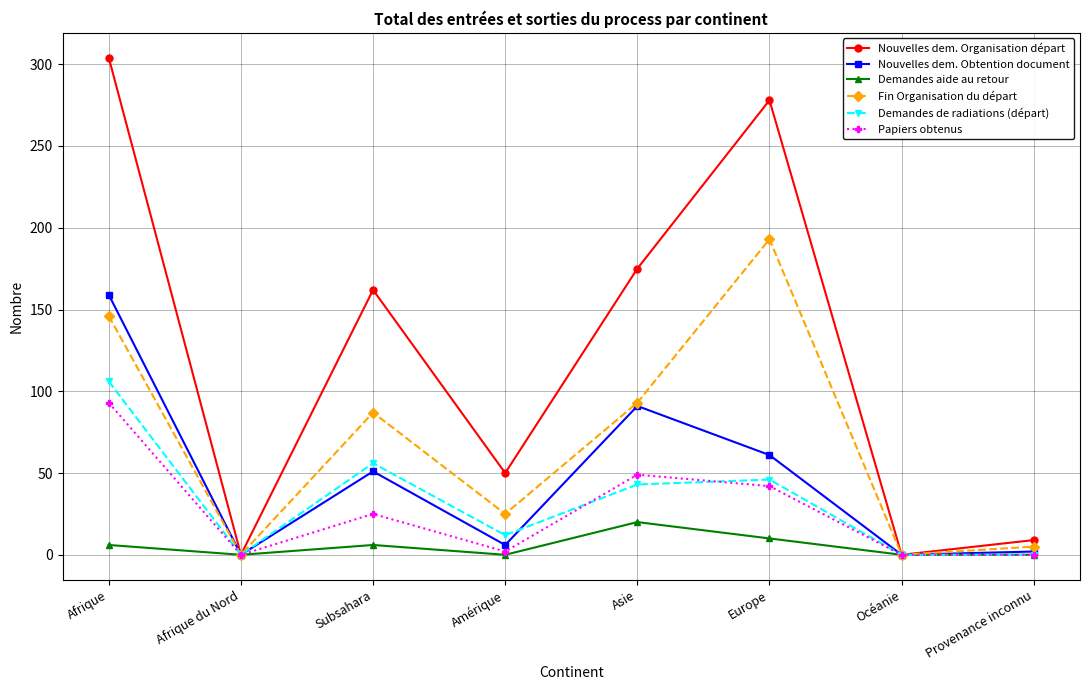

Is this an area chart (filled region under the line)?

No